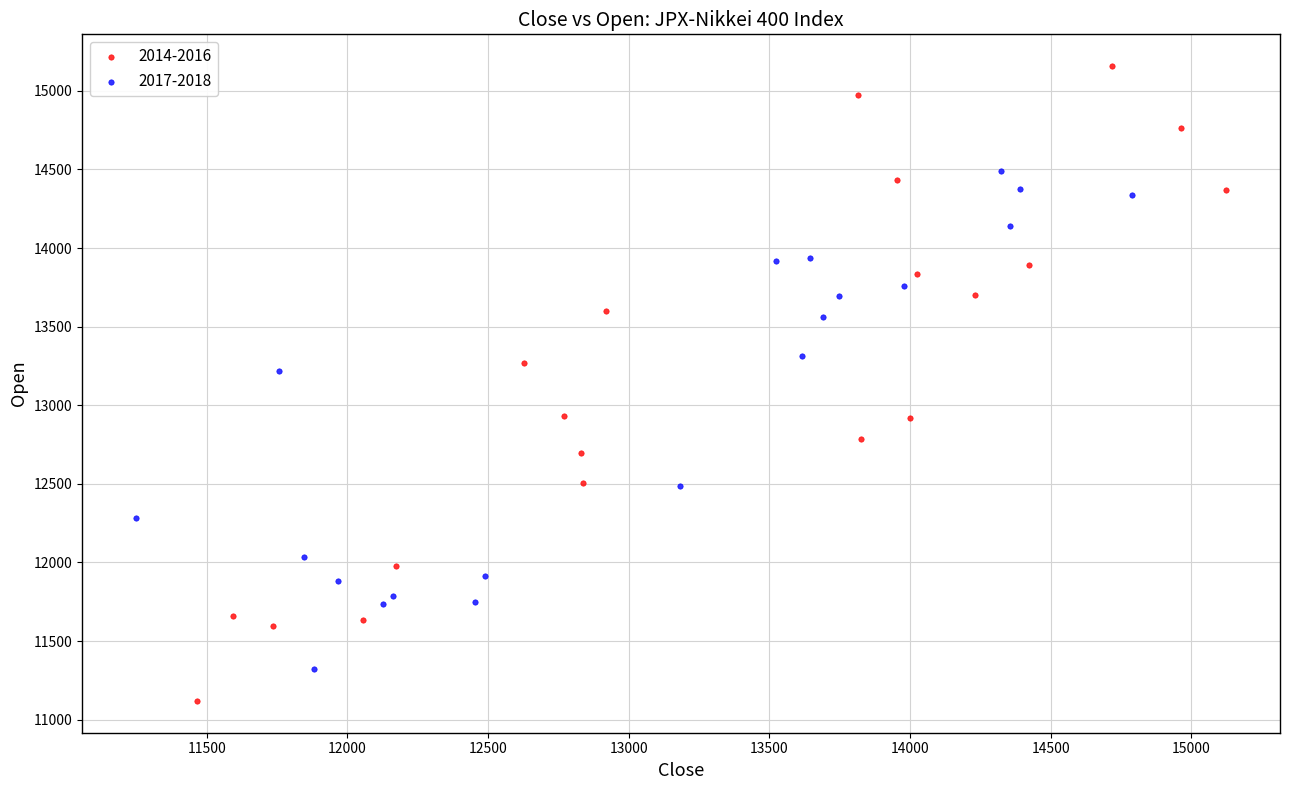

Which series has the widest spread of Y values?

2014-2016